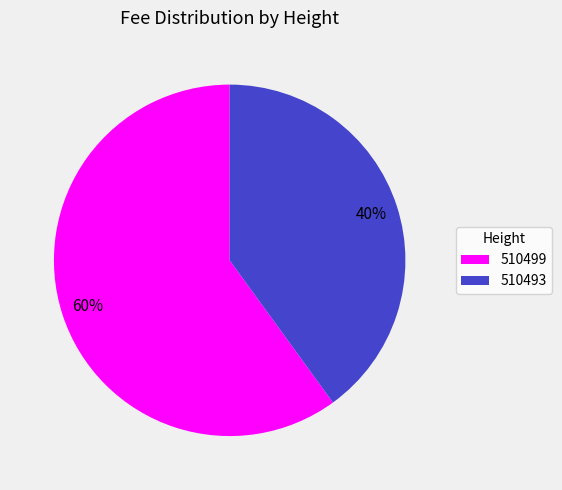

The 510493 slice represents 40% of the pie. True or false?

True